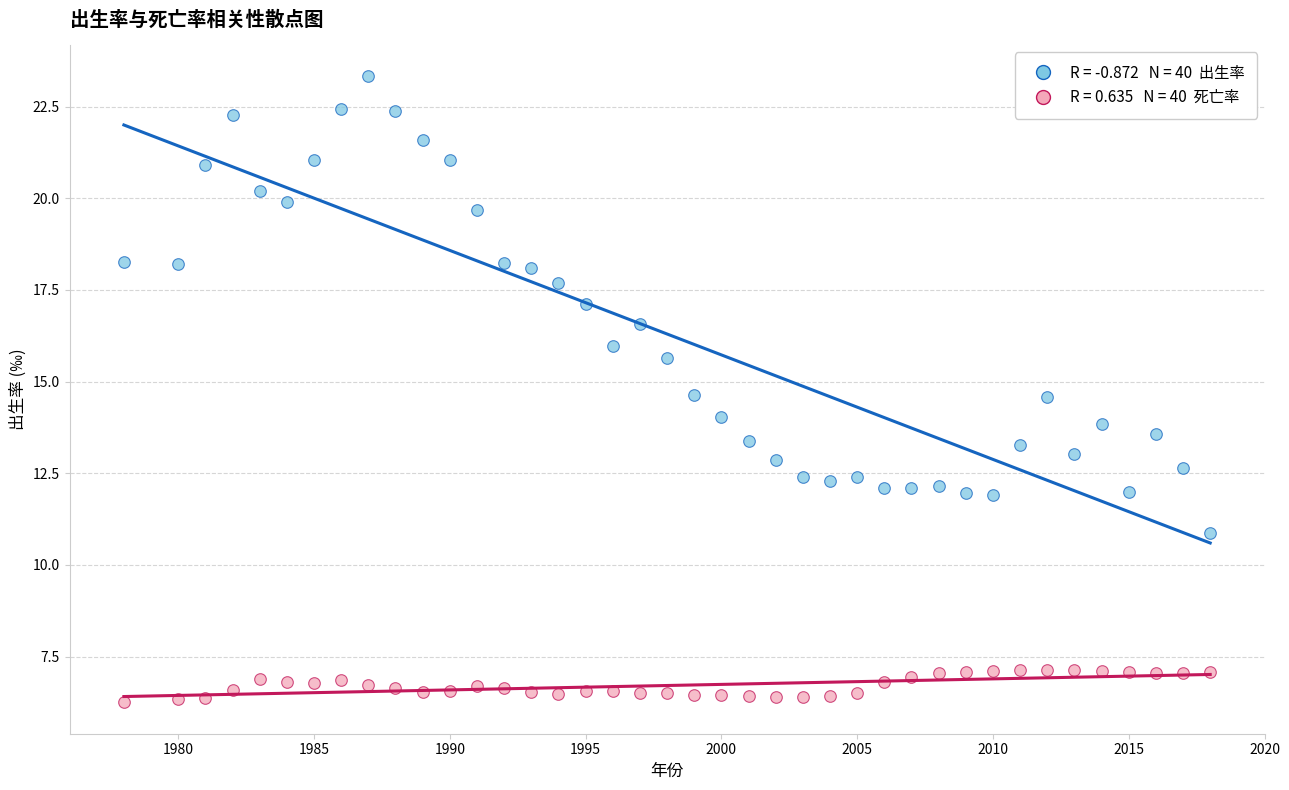

Across all data points, what is the range of Y values (max minus min)?

17.1